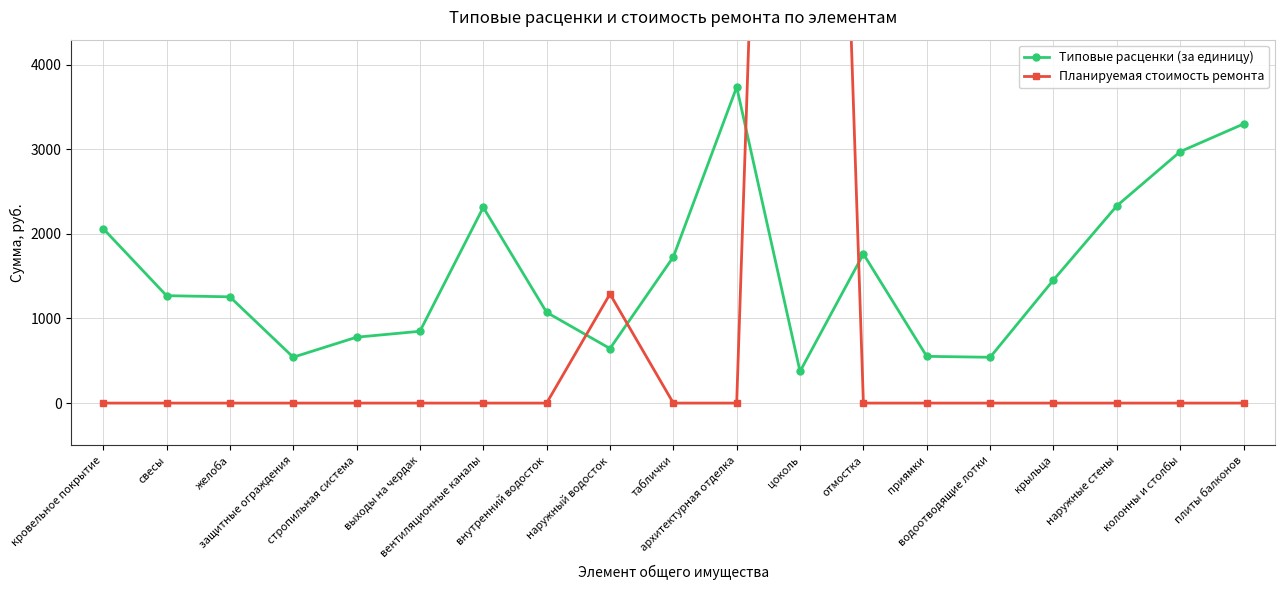

What is the difference between the maximum and minimum values in the Планируемая стоимость ремонта series?

22453.2